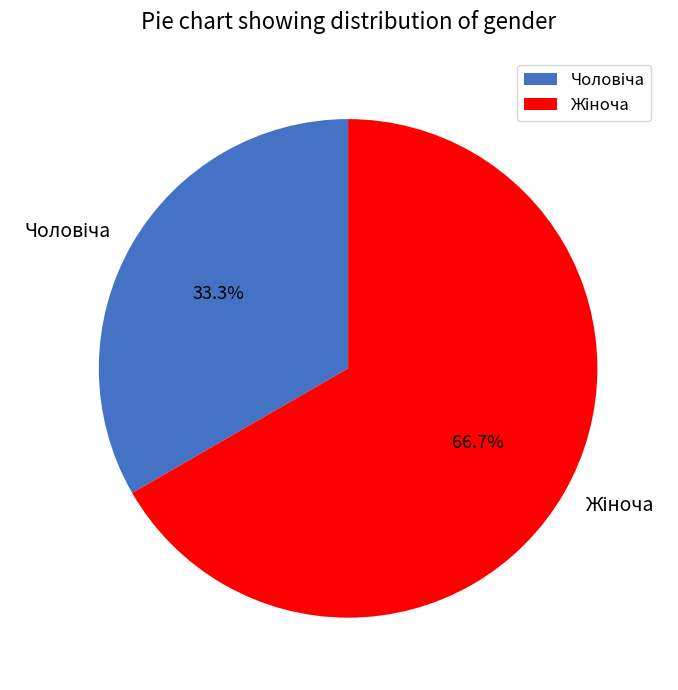

How many slices are in this pie chart?

2